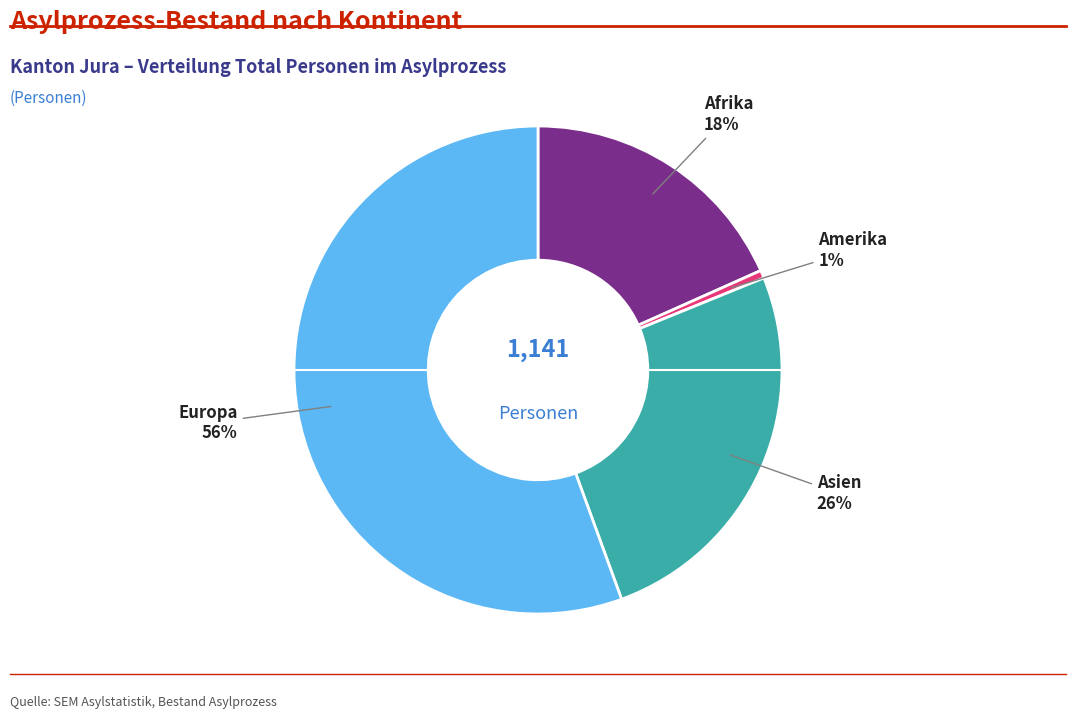

To the nearest percent, what is the average slice percentage?

25%